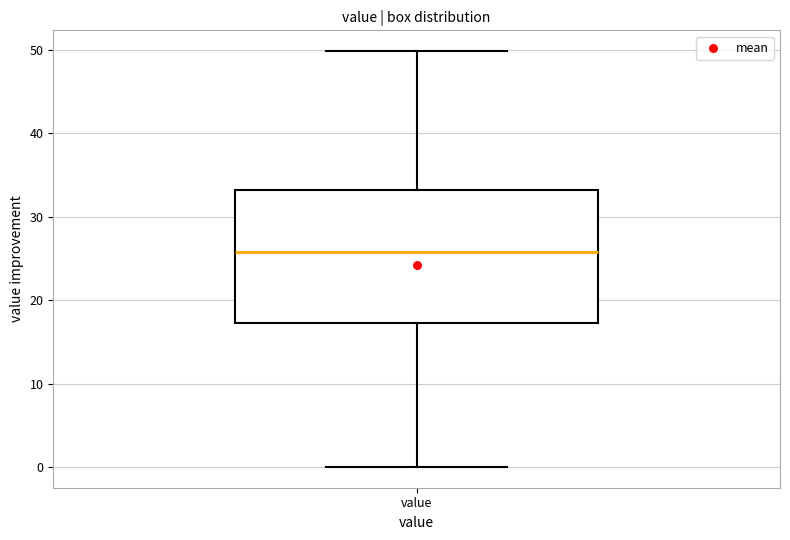

Where does the upper whisker of the box for value end on the y-axis? The values are not printed on the chart, so give them approximately, as read against the axis.

50